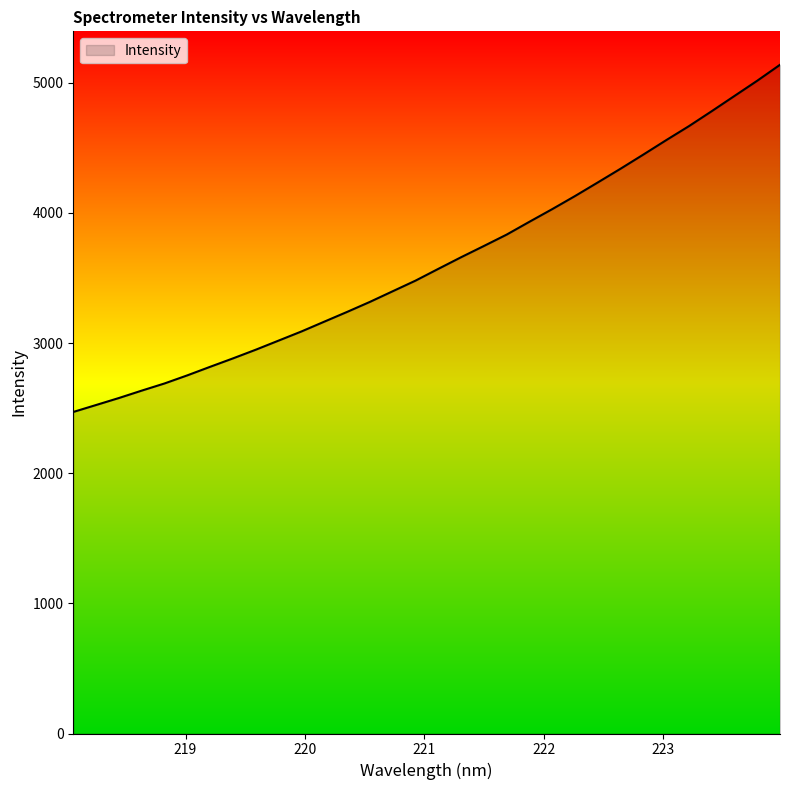

What is the difference between the maximum and minimum values?

2668.1